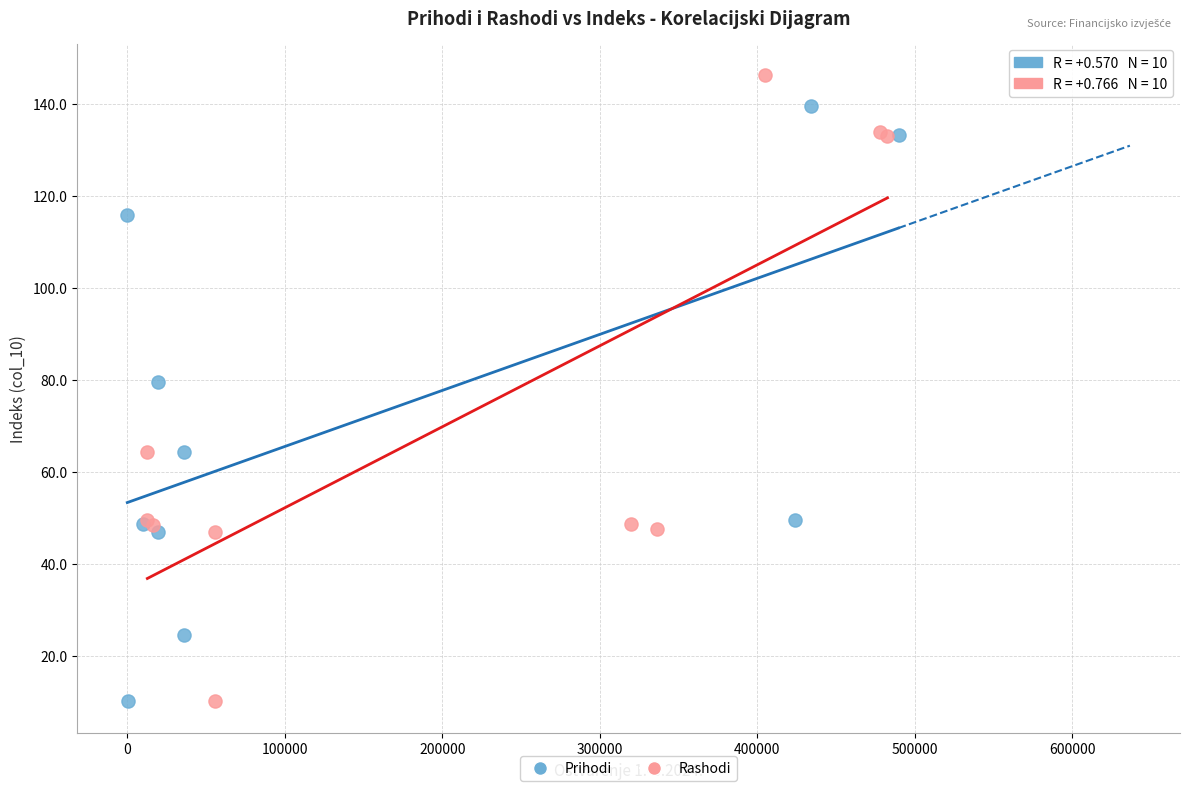

What are all the series names shown in the legend?

Prihodi, Rashodi